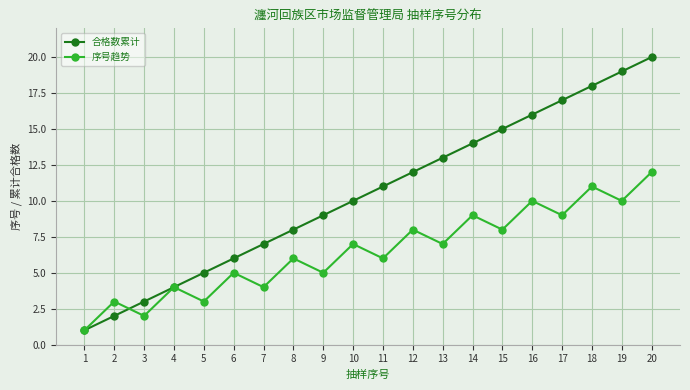

How many lines are shown in the chart?

2